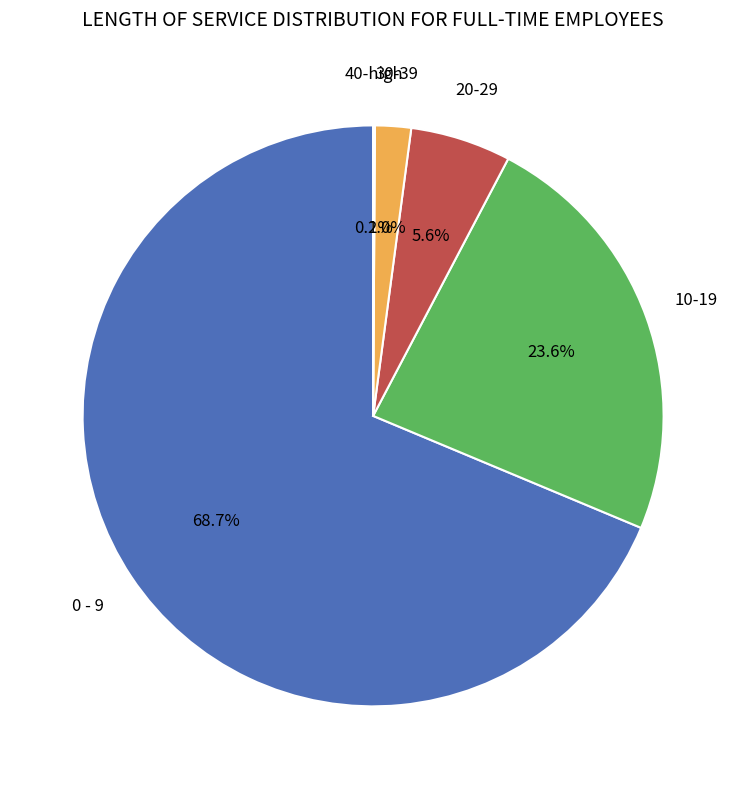

Does any single category account for the majority?

Yes